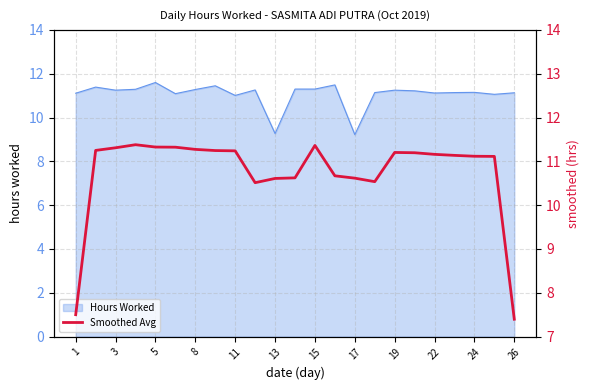

The Hours Worked series shows 3.8 at 5. True or false?

False